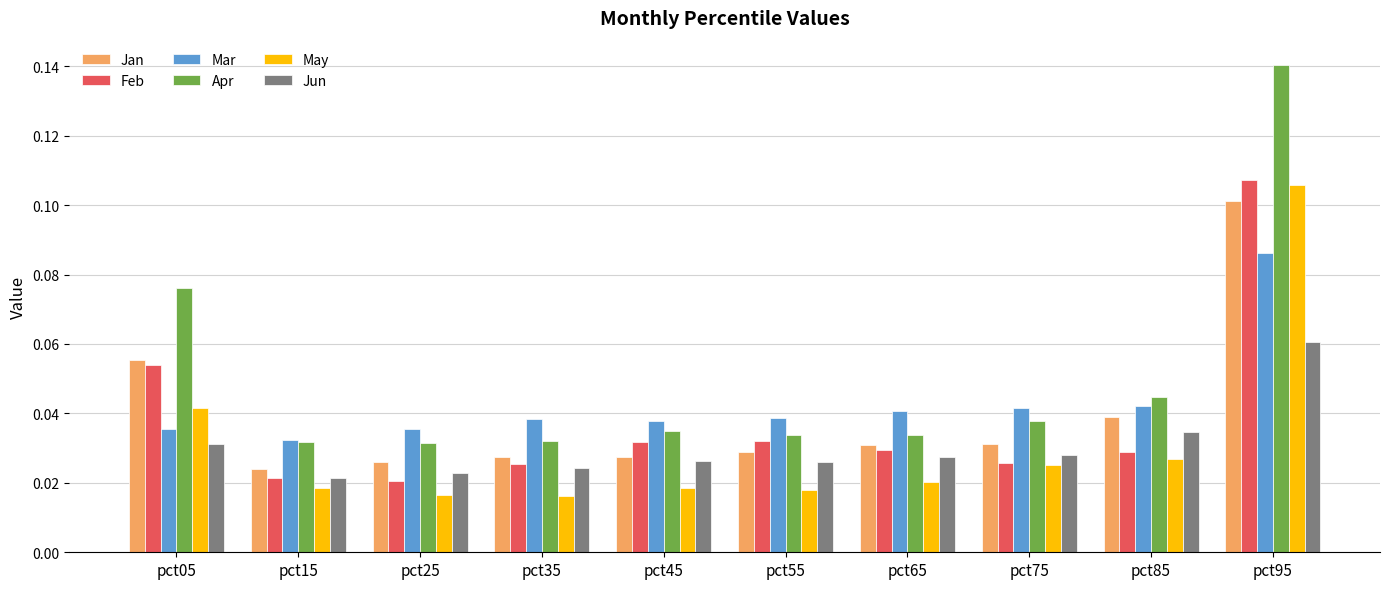

What is the sum of all Mar values?

0.4